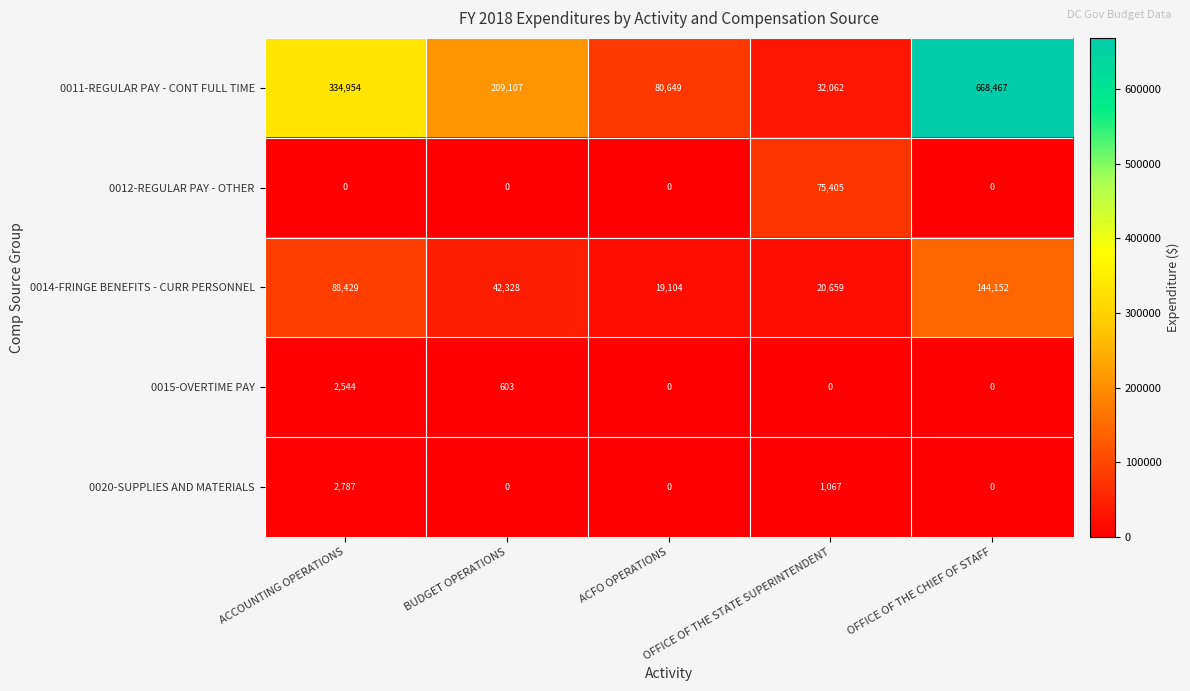

Is the value of 0014-FRINGE BENEFITS - CURR PERSONNEL at OFFICE OF THE STATE SUPERINTENDENT greater than the value of 0015-OVERTIME PAY at ACFO OPERATIONS?

Yes